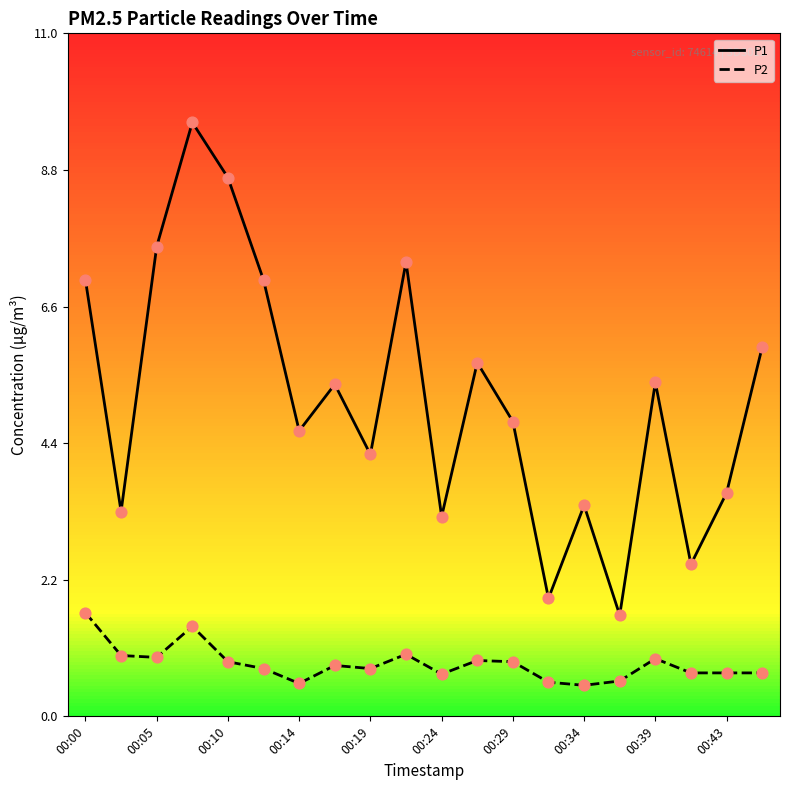

Which series has the largest range (max minus min)?

P1